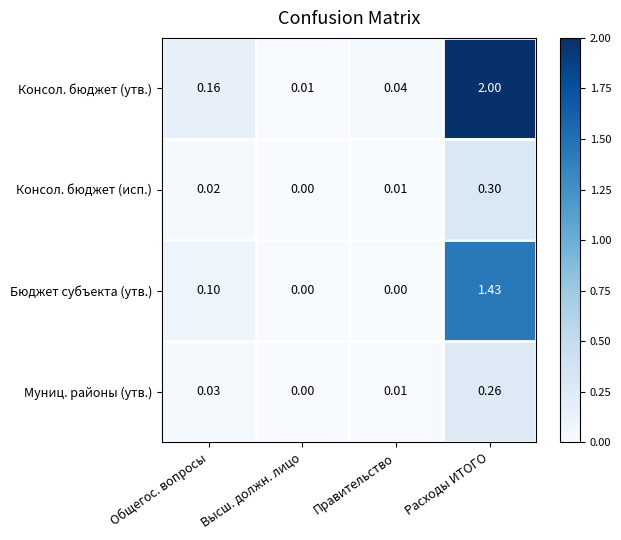

Which series has the widest spread of values?

Консол. бюджет (утв.)